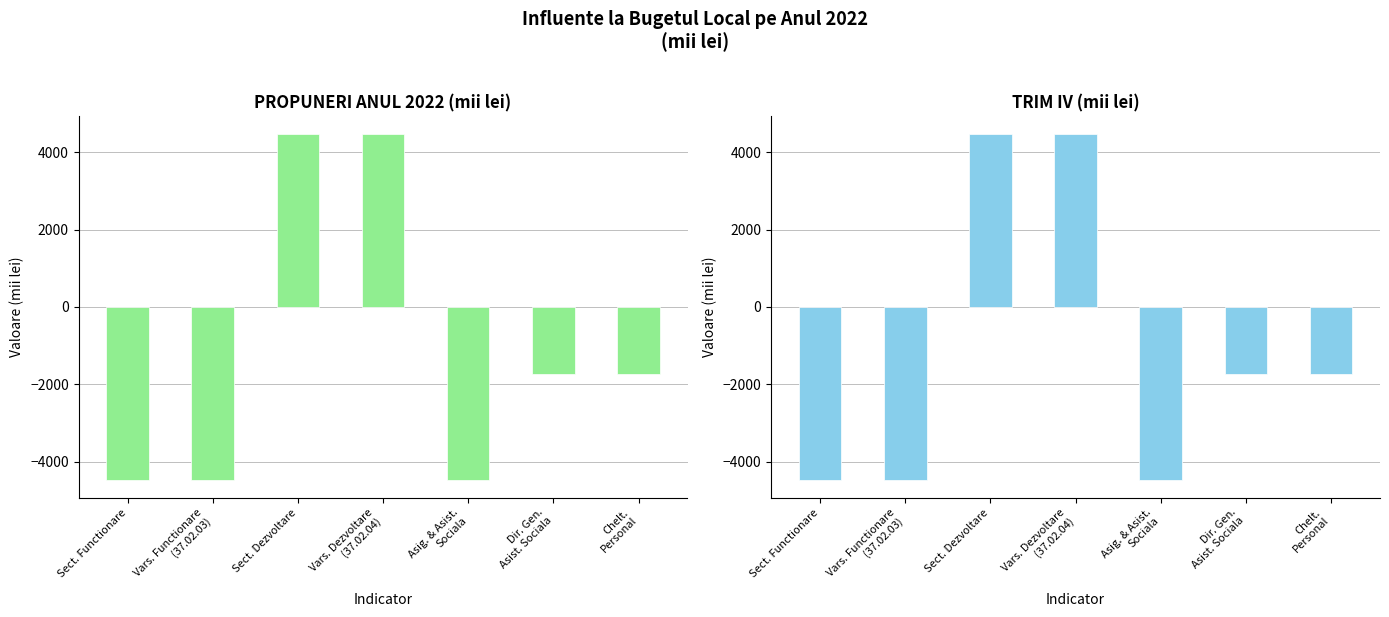

What is the value of the TRIM IV bar at the 6th from the left?

-1745